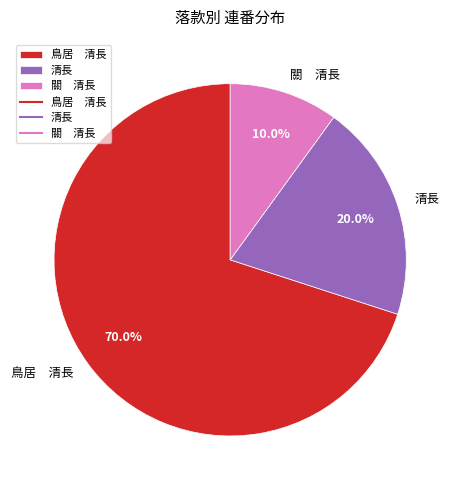

Which slice is the smallest?

關 清長